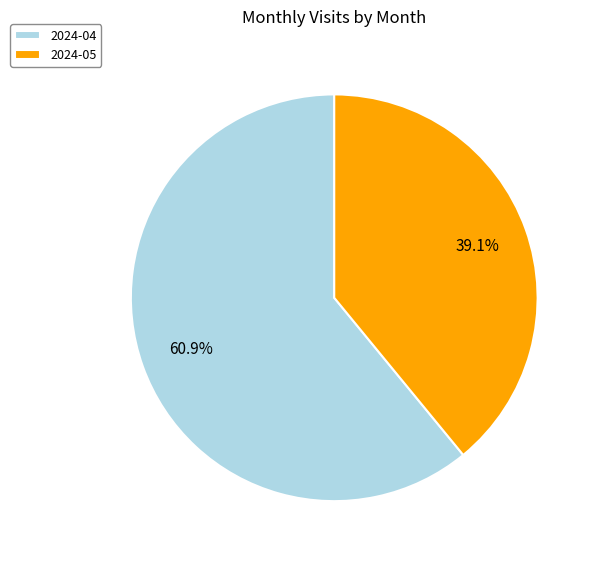

What is the ratio of the value at 2024-04 to the value at 2024-05?

1.6